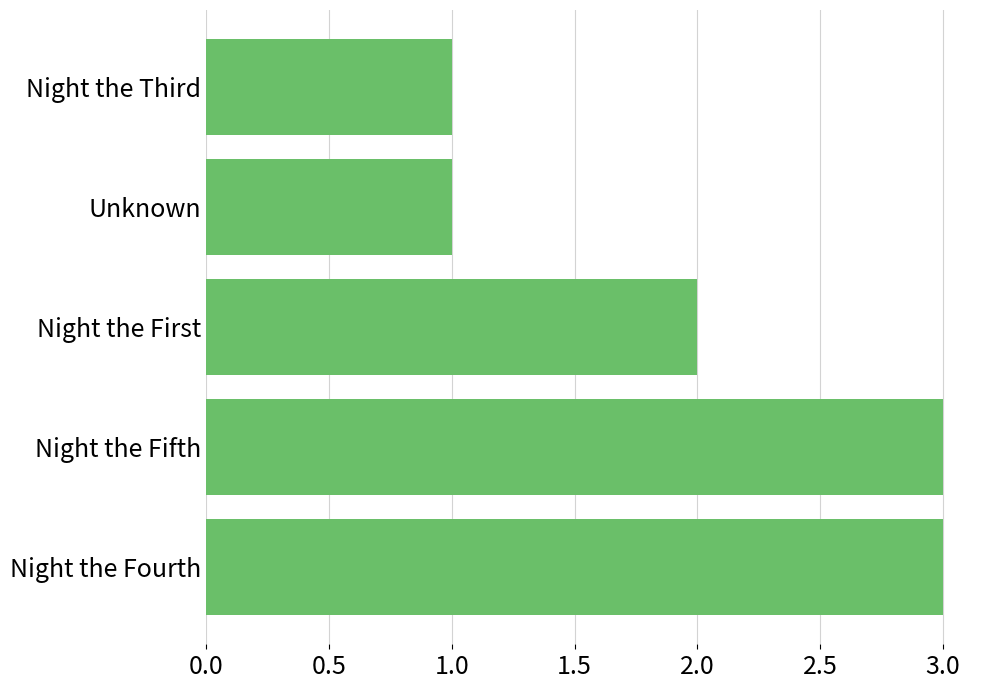

Is it true that the value at Night the Fifth is 5?

False